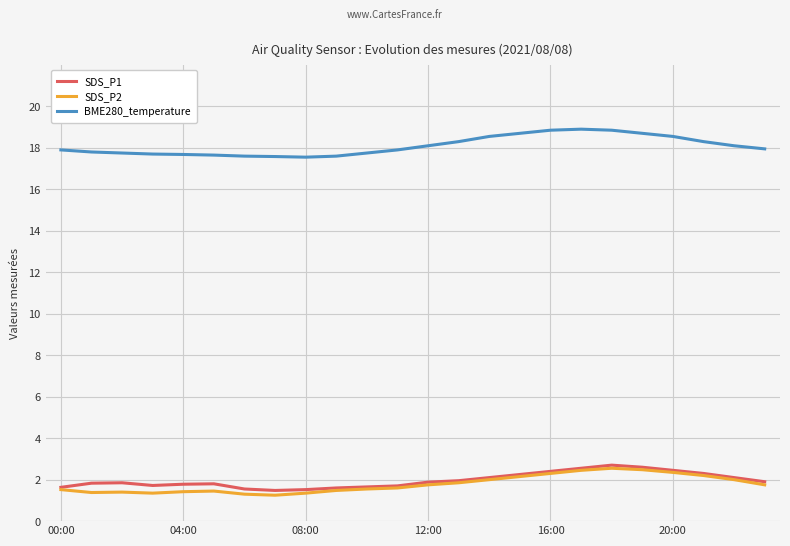

What is the average value of the SDS_P2 series?

1.8